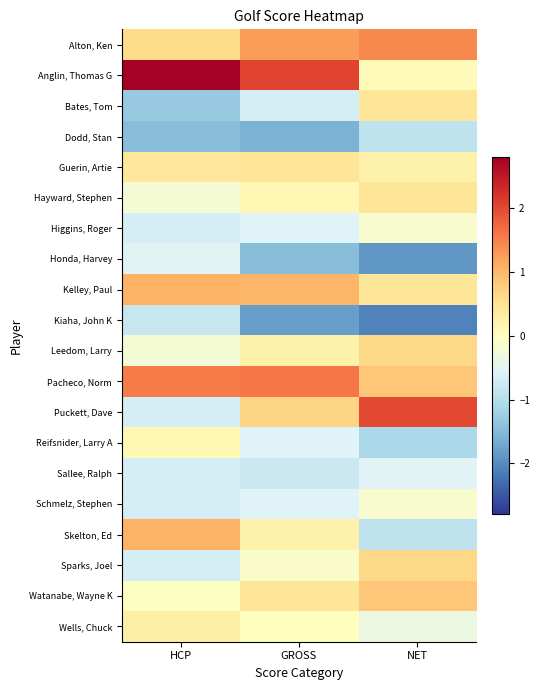

Between HCP and GROSS, which is larger?

GROSS